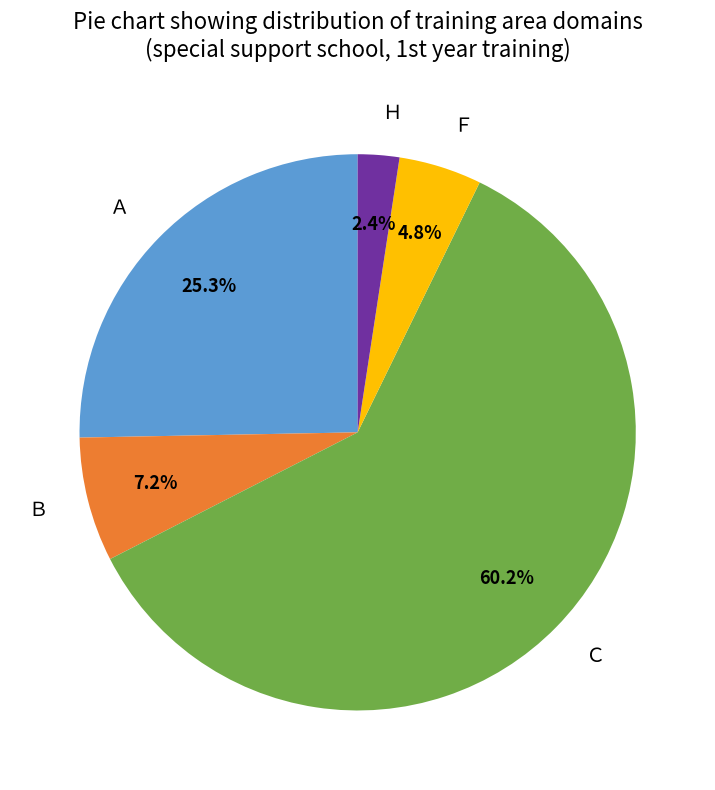

Does Ｃ represent more than half of the total?

Yes